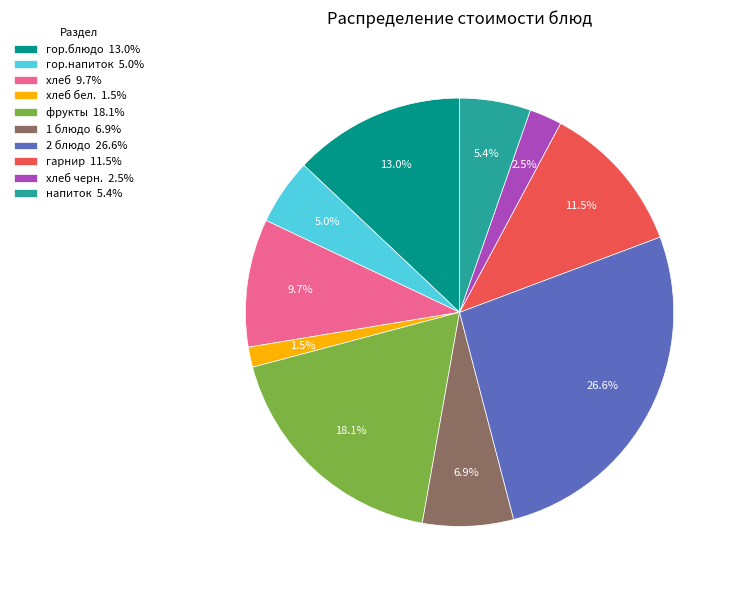

Does any single category account for the majority?

No